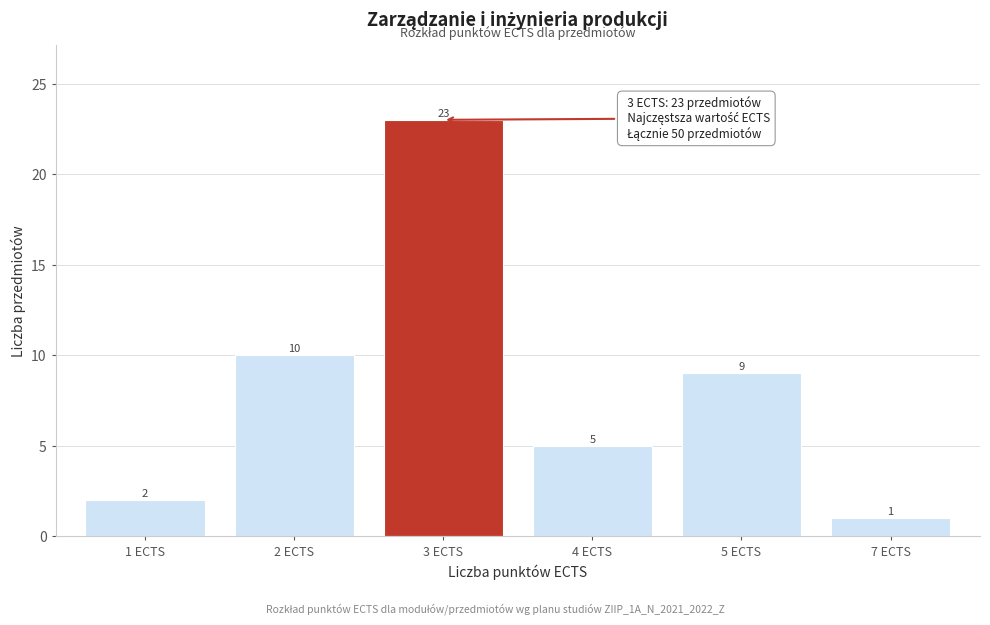

Reading left to right, list all the values displayed in this chart.

1 ECTS=2	2 ECTS=10	3 ECTS=23	4 ECTS=5	5 ECTS=9	7 ECTS=1